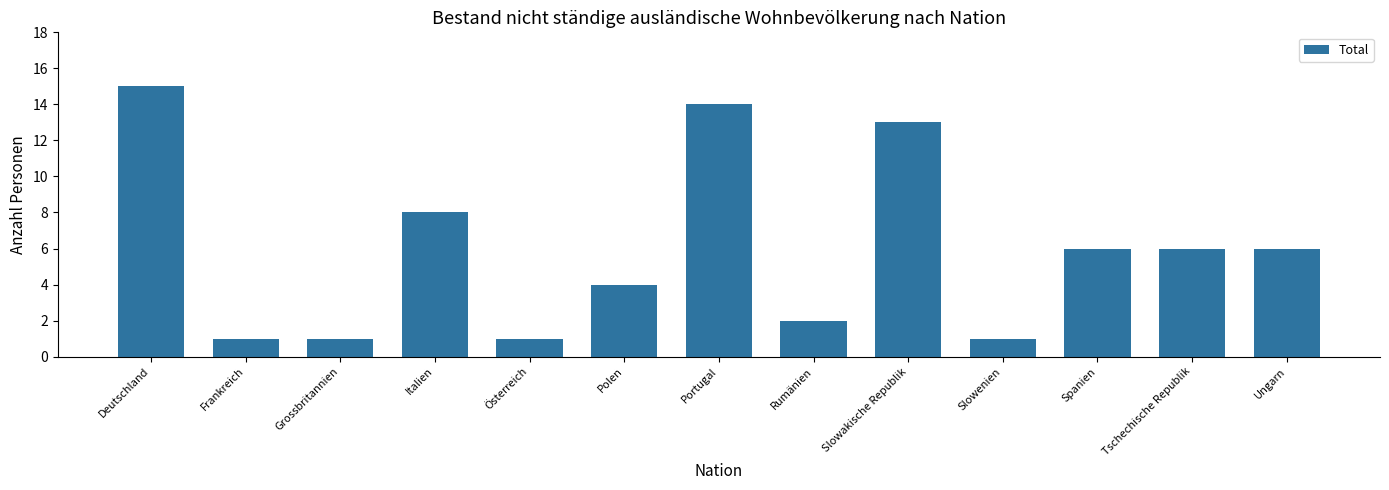

What is the label of the 13th bar from the left?

Ungarn